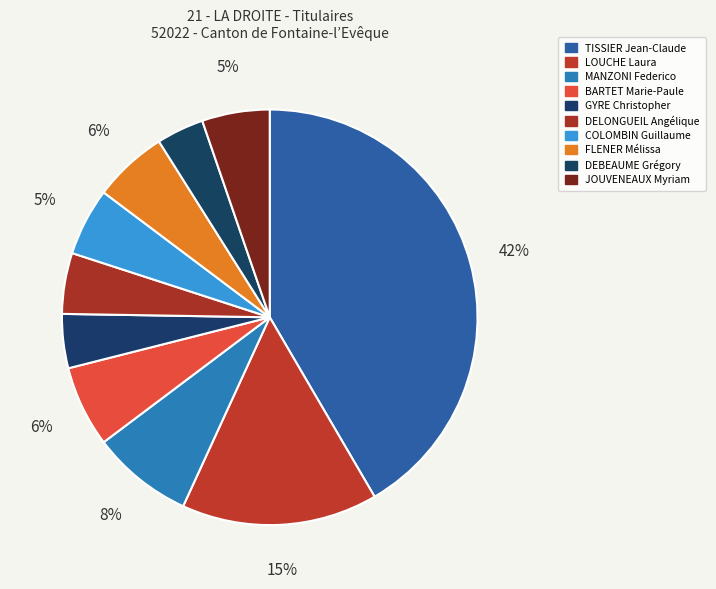

The TISSIER Jean-Claude slice represents 42% of the pie. True or false?

True